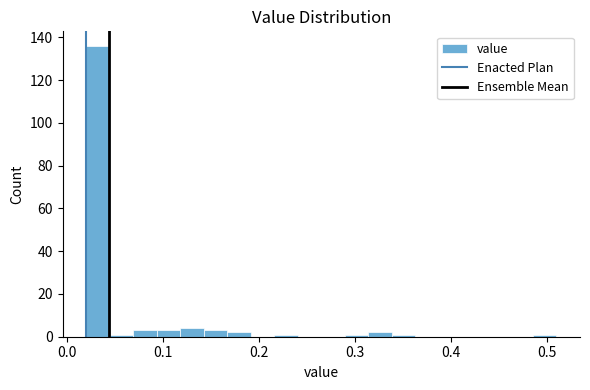

Around what value on the x-axis is the tallest bar? Give the approximate position of its centre, as read against the axis.

0.03